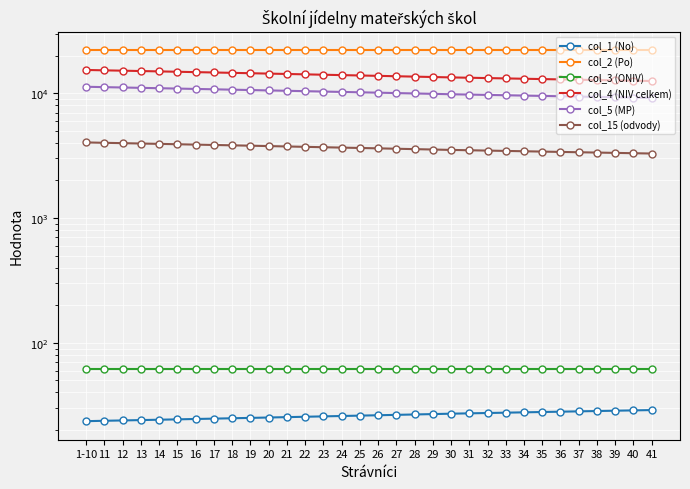

True or false: col_1 (No) has more than 1 interior local peaks.

False